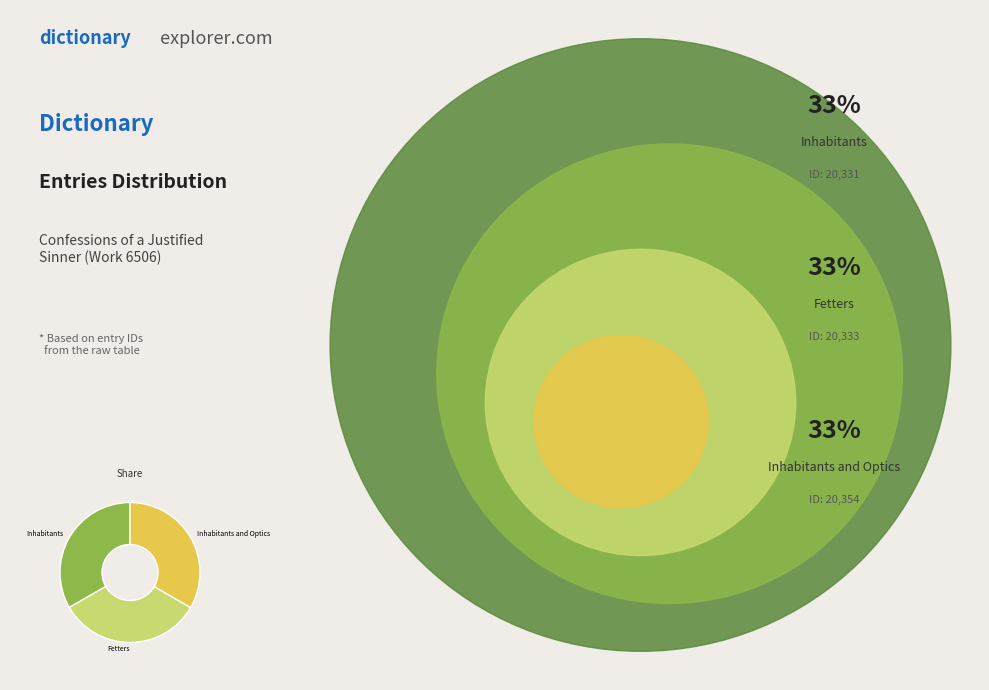

The Inhabitants slice represents 33% of the pie. True or false?

True